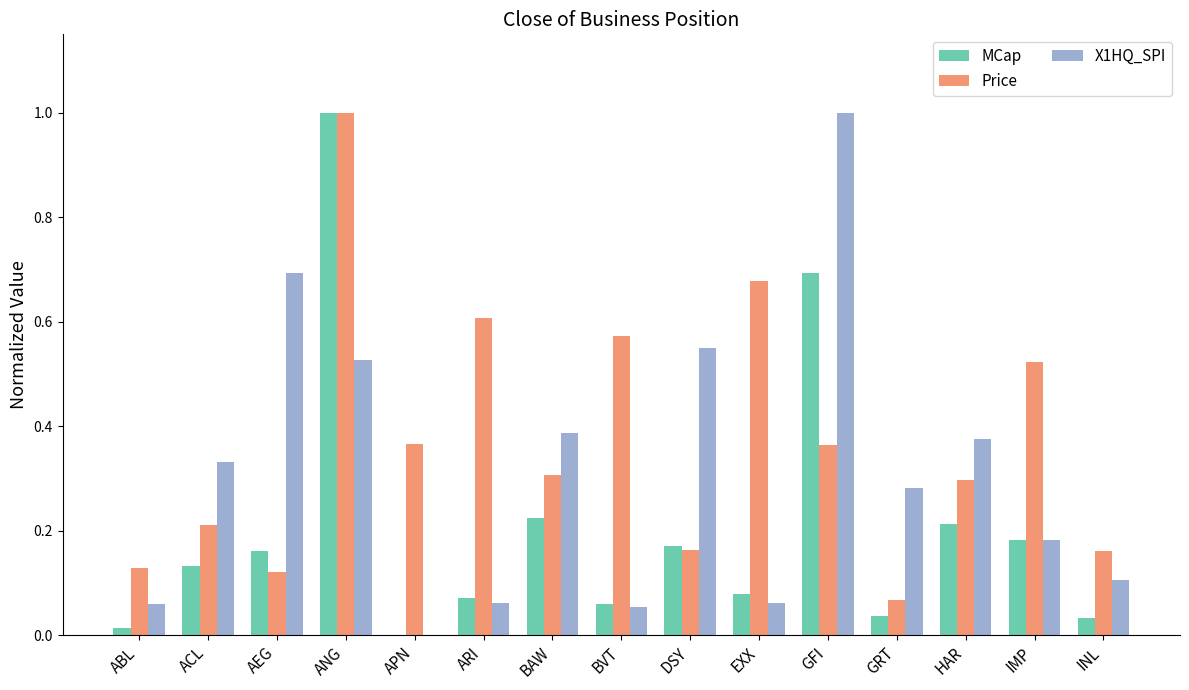

What is the sum of the X1HQ_SPI values at AEG and IMP?

0.9